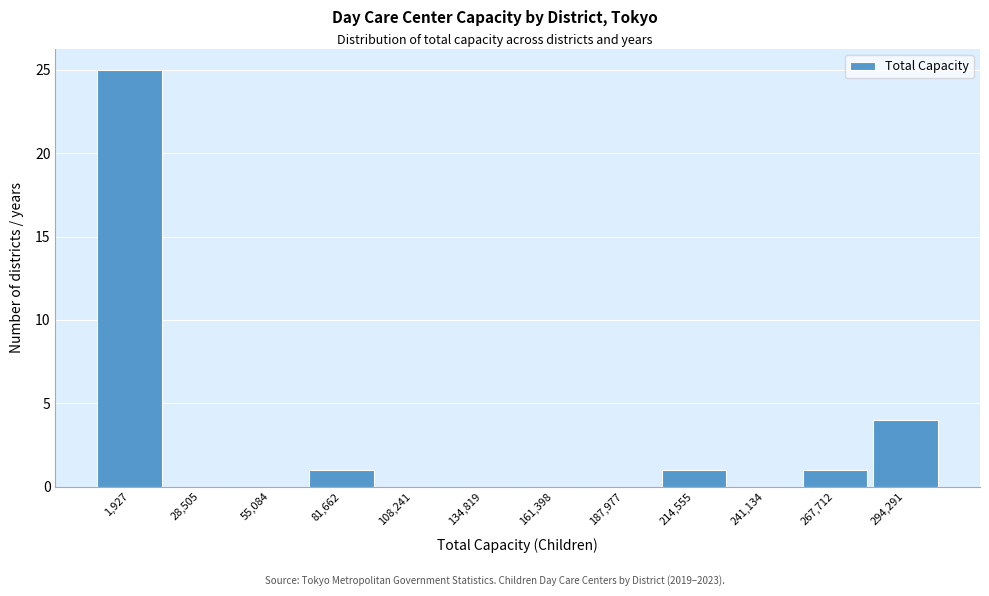

Reading right to left, list all the values displayed in this chart.

294,291=4	267,712=1	241,134=0	214,555=1	187,977=0	161,398=0	134,819=0	108,241=0	81,662=1	55,084=0	28,505=0	1,927=25